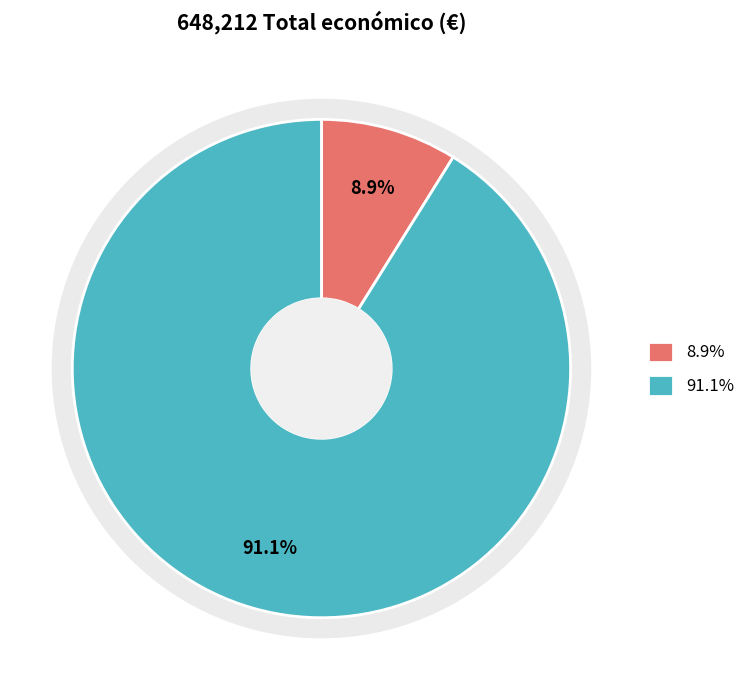

What percentage do Grupo Operativo LEGUMHARI and Grupo Operativo CLIMSOSTRIGO together represent?

100.0%